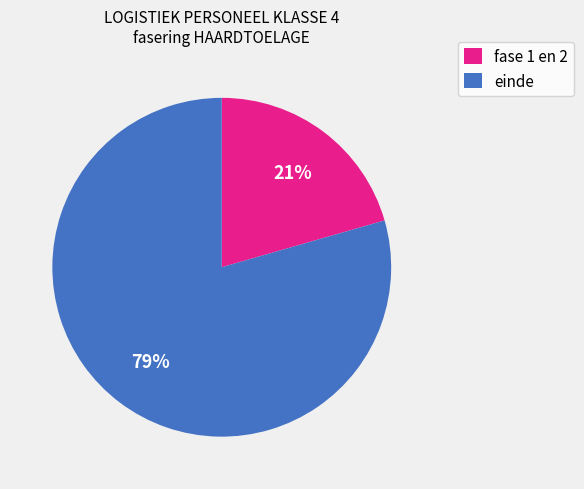

Which has a higher value, einde or fase 1 en 2?

einde